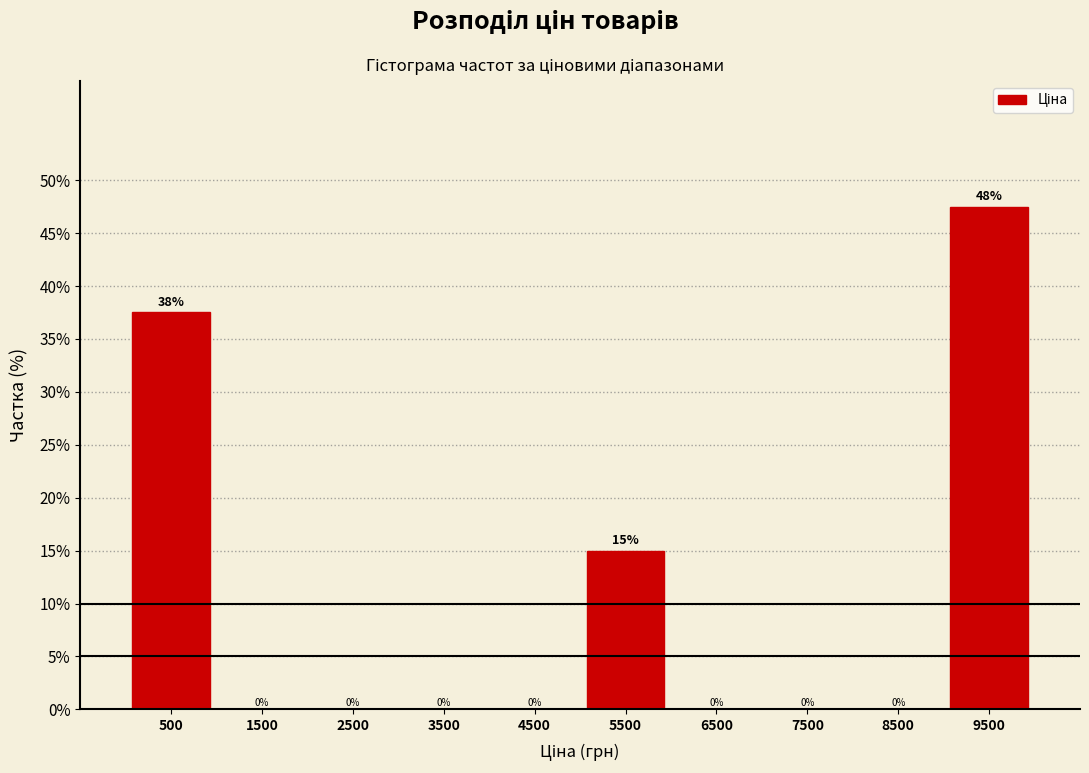

Which range on the x-axis has the tallest bar?

9000 to 10000